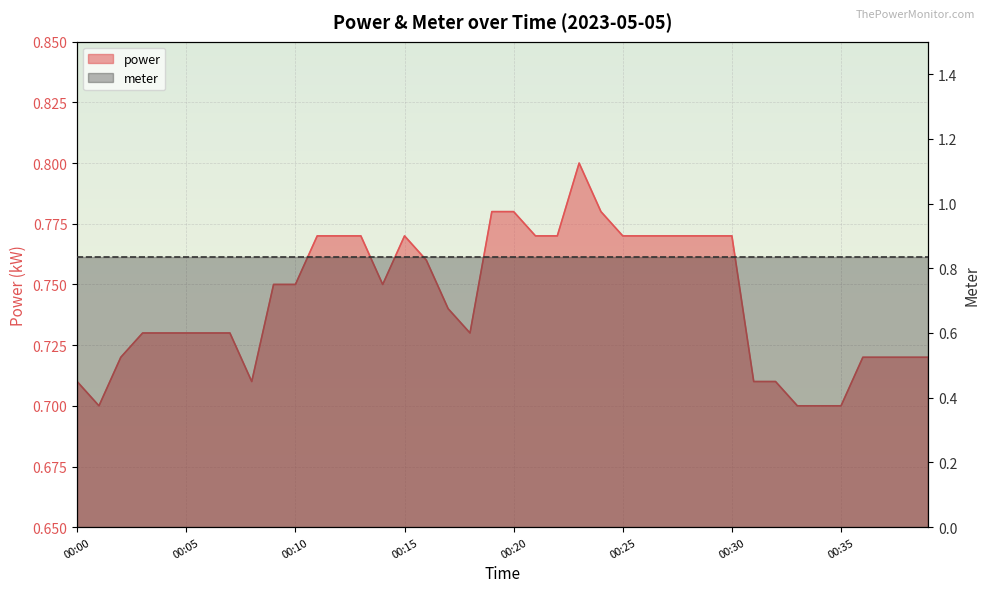

List the labels in order of value, smallest first.

00:01, 00:33, 00:34, 00:35, 00:00, 00:08, 00:31, 00:32, 00:02, 00:36, 00:37, 00:38, 00:39, 00:03, 00:04, 00:05, 00:06, 00:07, 00:18, 00:17, 00:09, 00:10, 00:14, 00:16, 00:11, 00:12, 00:13, 00:15, 00:21, 00:22, 00:25, 00:26, 00:27, 00:28, 00:29, 00:30, 00:19, 00:20, 00:24, 00:23